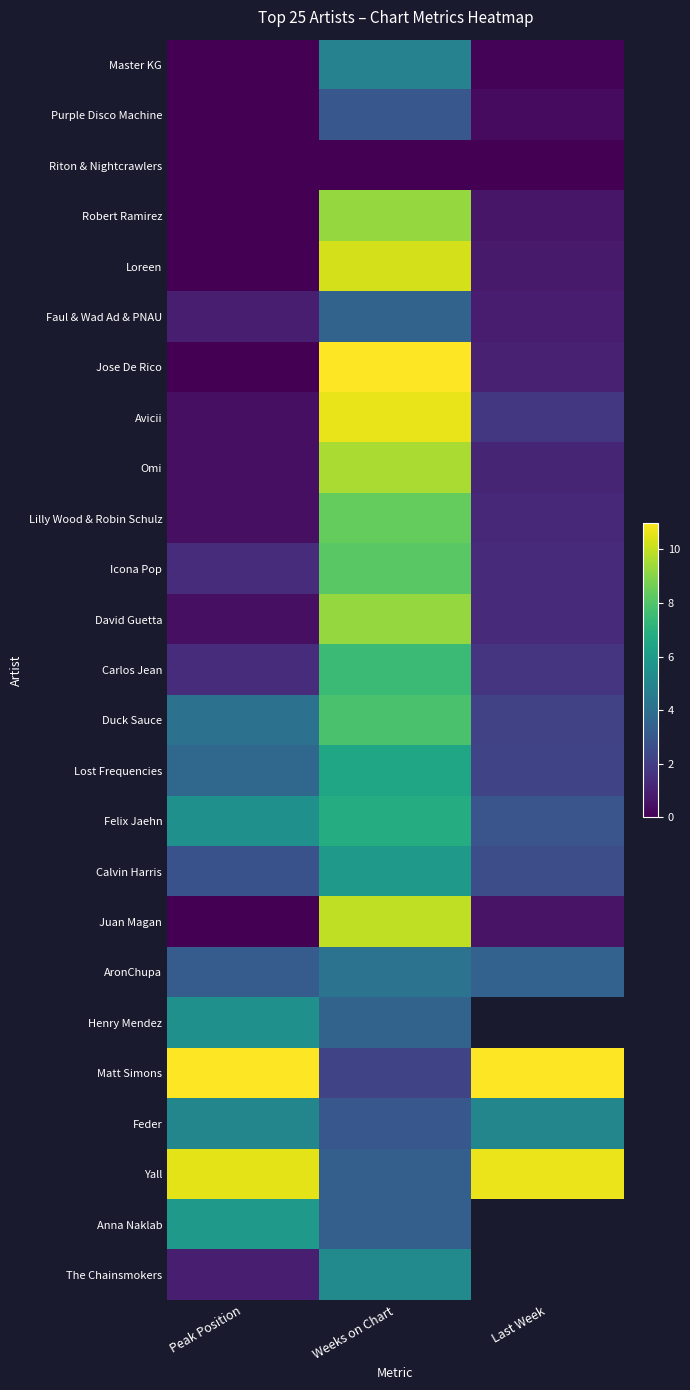

List the series in order of their peak value, lowest first.

Riton & Nightcrawlers, Purple Disco Machine, Faul & Wad Ad & PNAU, AronChupa, Master KG, Feder, The Chainsmokers, Henry Mendez, Calvin Harris, Anna Naklab, Lost Frequencies, Felix Jaehn, Carlos Jean, Duck Sauce, Icona Pop, Lilly Wood & Robin Schulz, Robert Ramirez, David Guetta, Omi, Juan Magan, Loreen, Avicii, Yall, Jose De Rico, Matt Simons